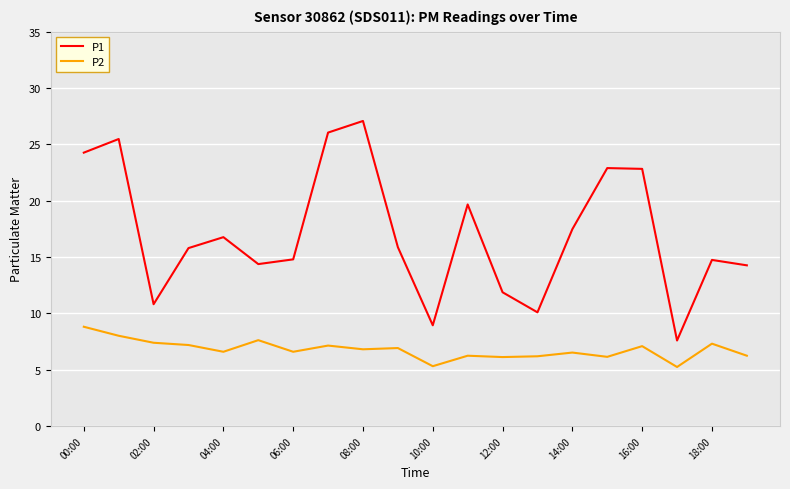

What is the difference between the maximum and minimum values in the P1 series?

19.5